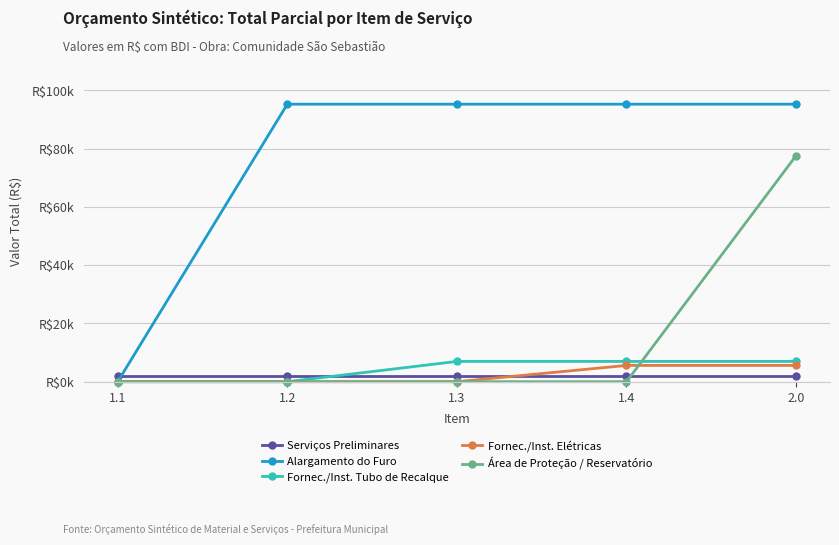

Reading left to right, transcribe all the data shown in this chart.

Serviços Preliminares: 1.1=2055.4	1.2=2055.4	1.3=2055.4	1.4=2055.4	2.0=2055.4
Alargamento do Furo: 1.1=0.0	1.2=95245.4	1.3=95245.4	1.4=95245.4	2.0=95245.4
Fornec./Inst. Tubo de Recalque: 1.1=0.0	1.2=0.0	1.3=6957.2	1.4=6957.2	2.0=6957.2
Fornec./Inst. Elétricas: 1.1=0.0	1.2=0.0	1.3=0.0	1.4=5583.1	2.0=5583.1
Área de Proteção / Reservatório: 1.1=0.0	1.2=0.0	1.3=0.0	1.4=0.0	2.0=77581.6